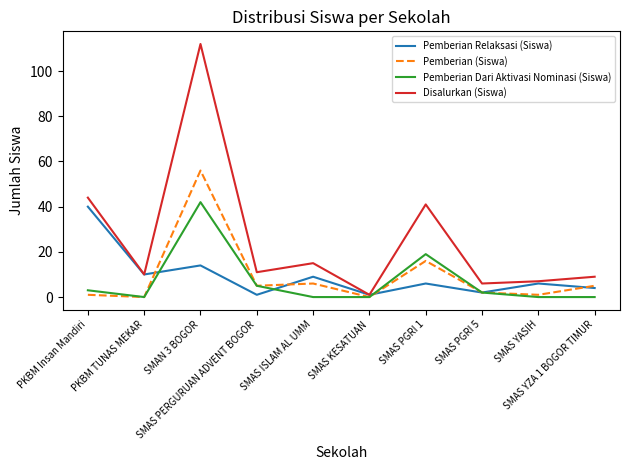

What position from the right is SMAN 3 BOGOR?

8